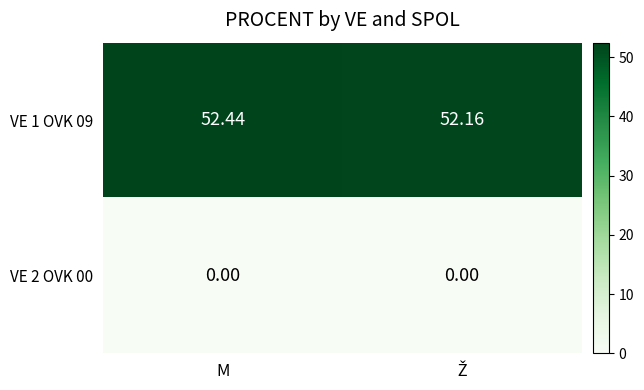

Rank the series by their average value, from highest to lowest.

VE 1 OVK 09, VE 2 OVK 00